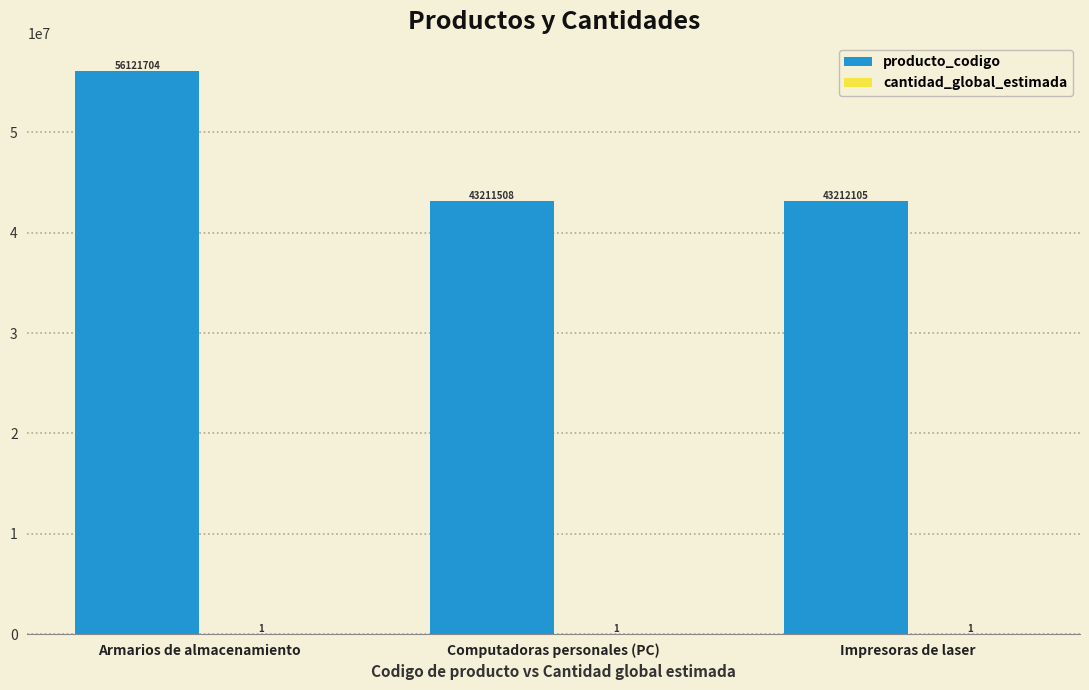

Count the number of data series in this chart.

2